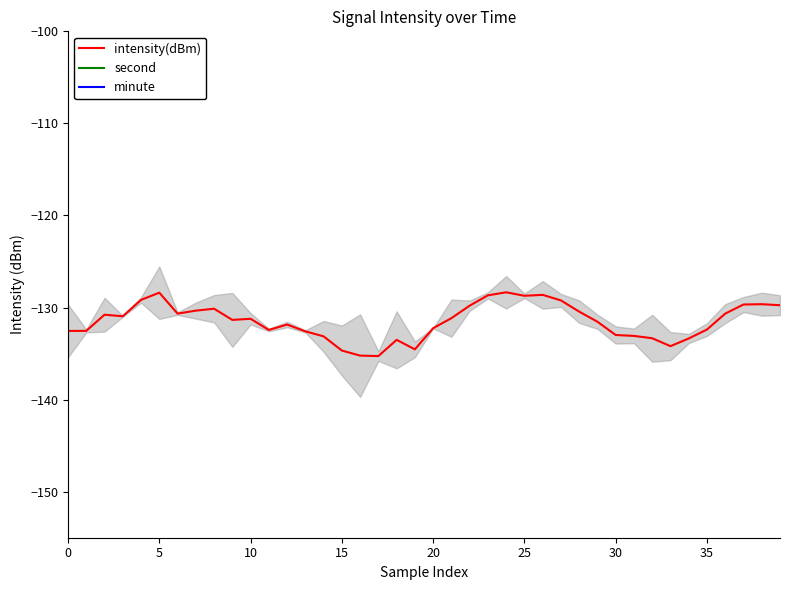

True or false: intensity(dBm) and minute cross at least once.

False